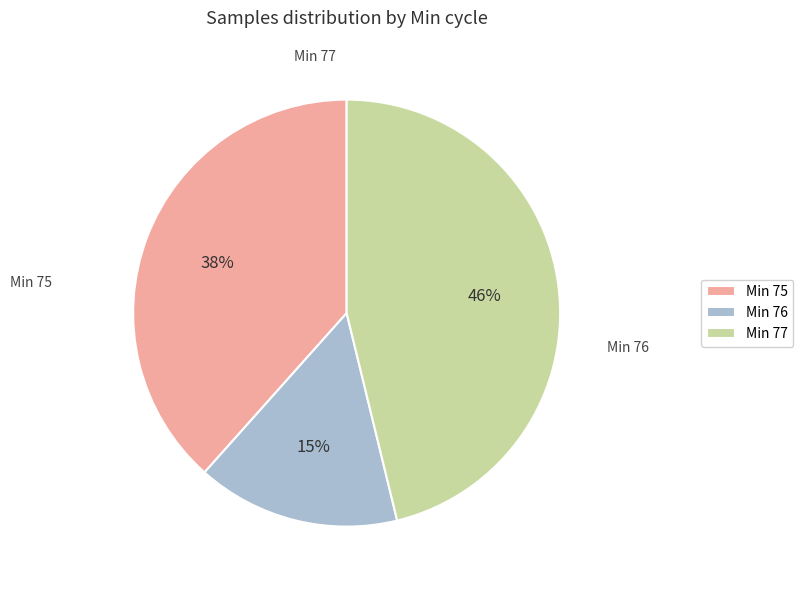

Between Min 75 and Min 77, which is larger?

Min 77